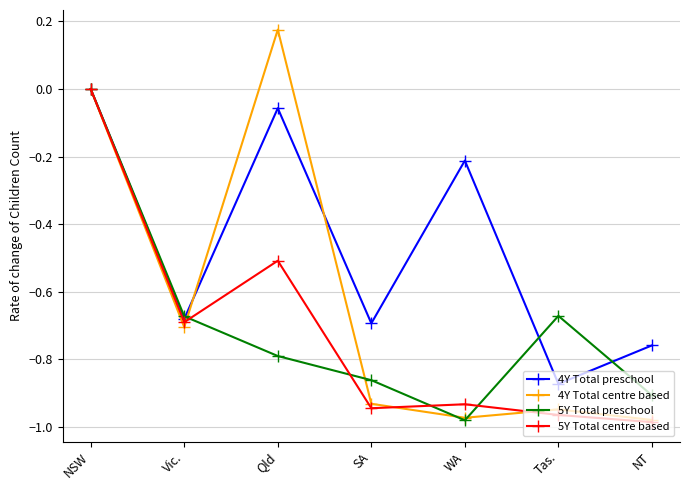

In 4Y Total centre based, how many points are higher than both neighbors (excluding endpoints)?

2